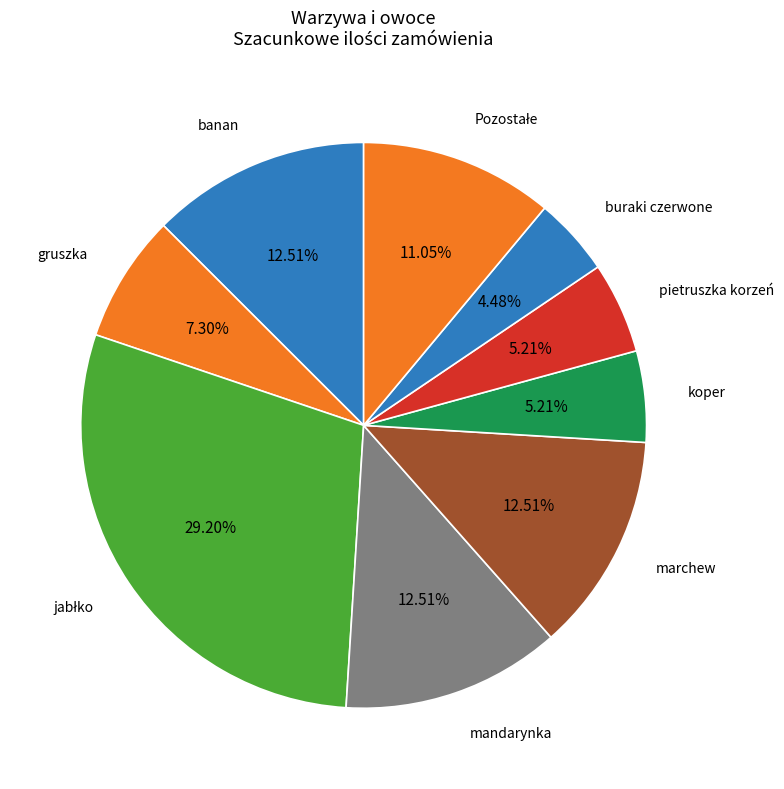

Does any single category account for the majority?

No